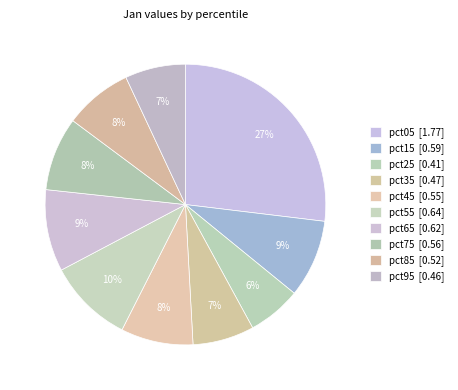

Count the number of slices in the pie.

10